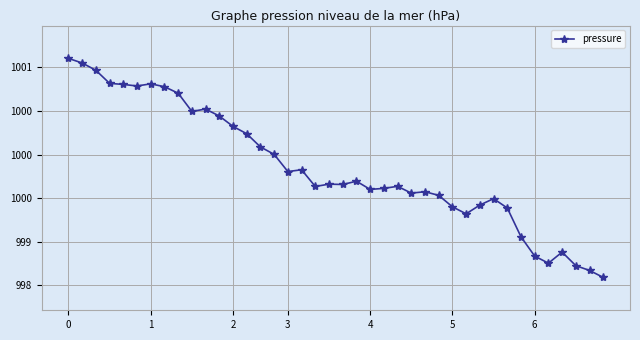

List the labels in order of value, smallest first.

39, 38, 37, 35, 34, 36, 33, 29, 32, 28, 30, 31, 27, 25, 26, 22, 23, 18, 24, 20, 19, 21, 16, 17, 15, 14, 13, 12, 11, 9, 10, 8, 7, 5, 4, 6, 3, 2, 1, 0